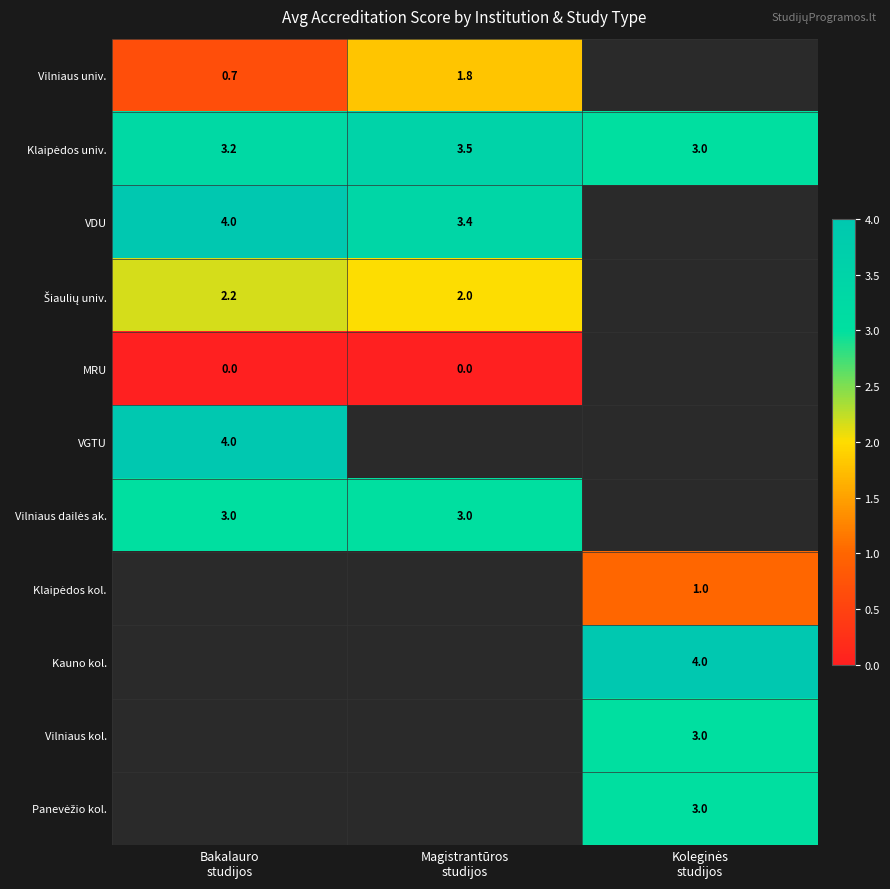

Rank the series at Bakalauro studijos from highest to lowest value.

VDU, VGTU, Klaipėdos univ., Vilniaus dailės ak., Šiaulių univ., Vilniaus univ., Klaipėdos kol., Kauno kol., Vilniaus kol., Panevėžio kol., MRU